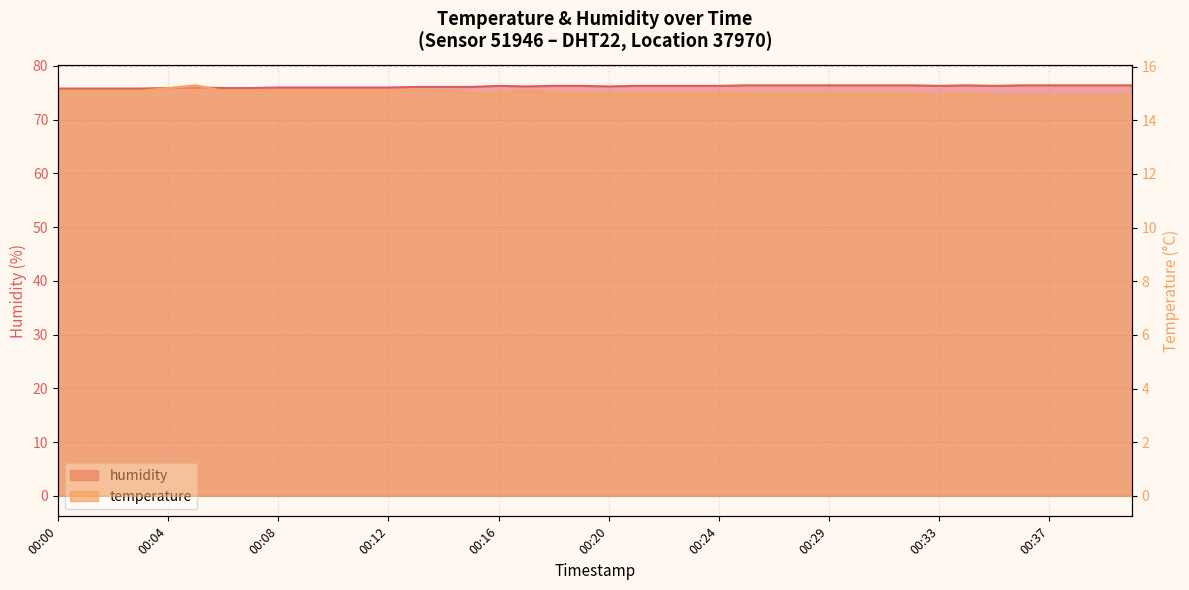

Where is the first local minimum for temperature?

00:33